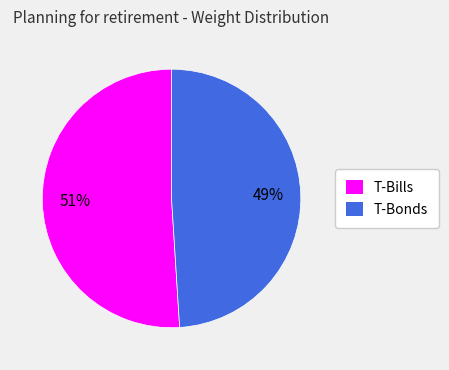

Which category accounts for the majority?

T-Bills